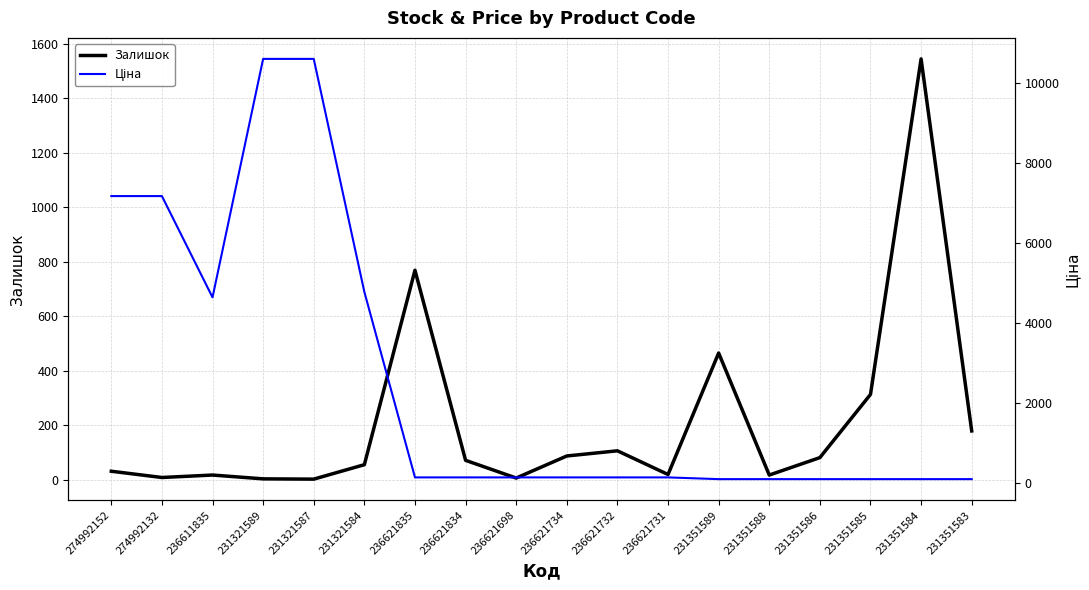

Rank the series at 231351585 from highest to lowest value.

Залишок, Ціна